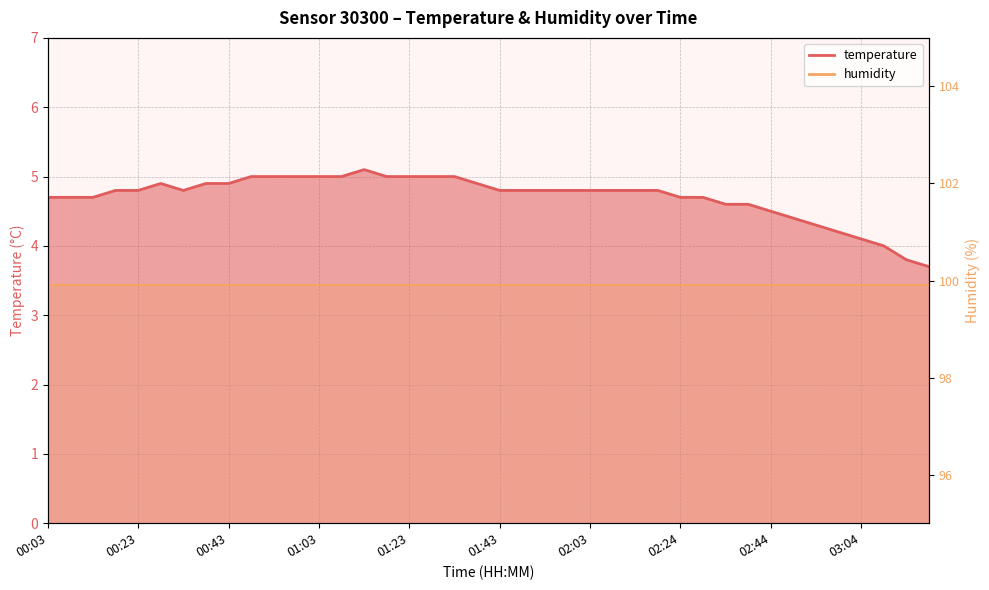

Where is the first local minimum?

00:33